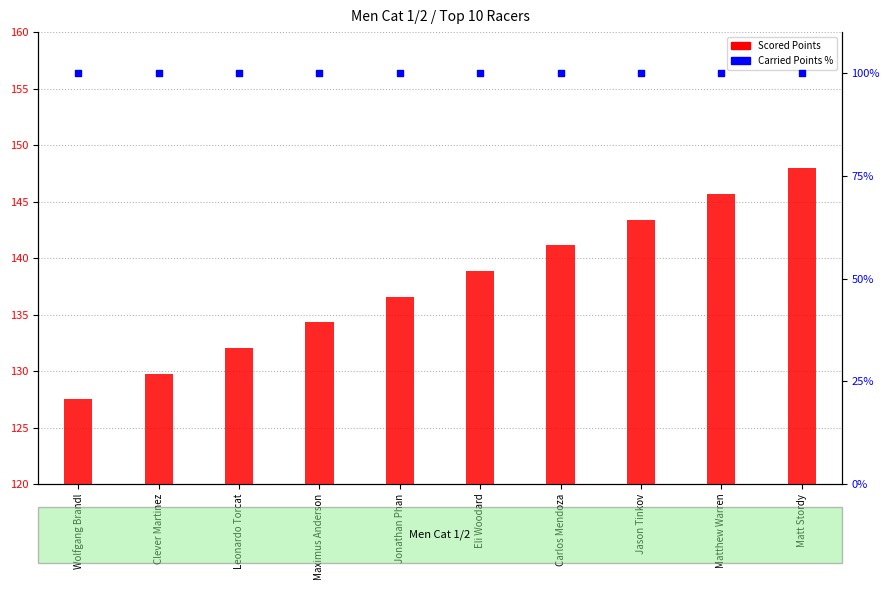

At which category is the sum across all series the highest?

Matt Stordy